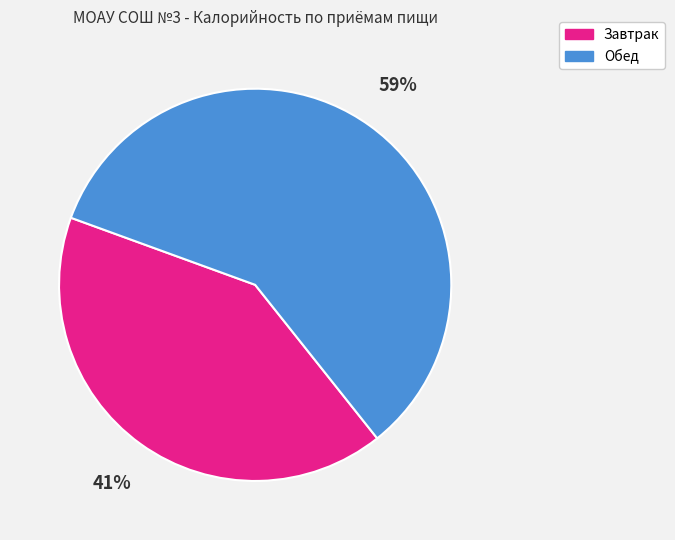

Is it true that Обед is 64% of the pie?

False